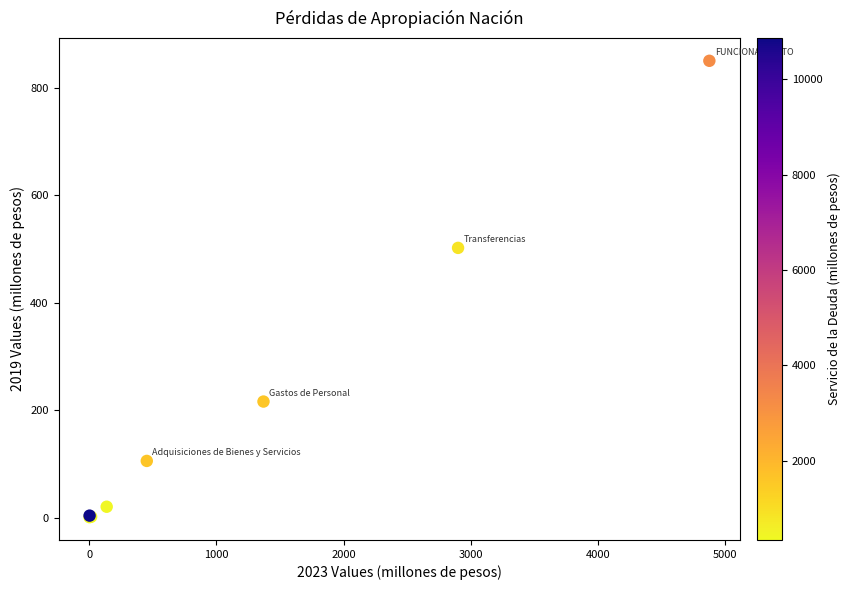

What Y value in the scatter plot is closest to 425?

502.0